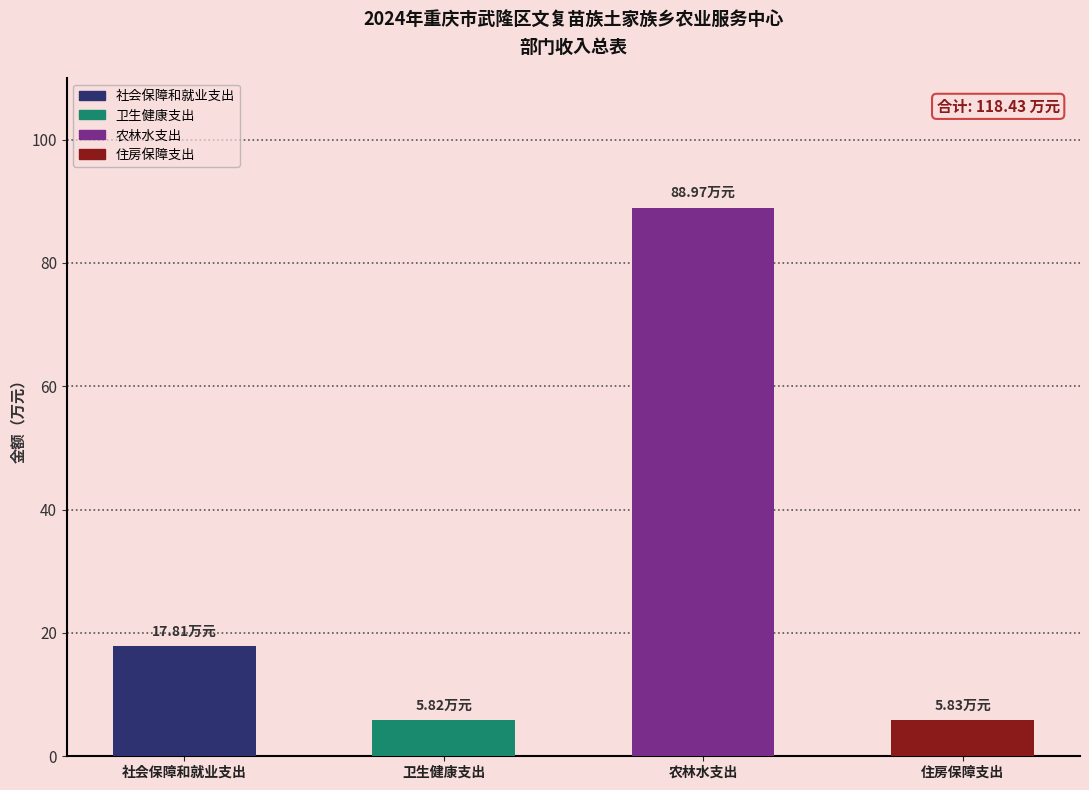

At which category does the chart reach its peak across all series?

农林水支出